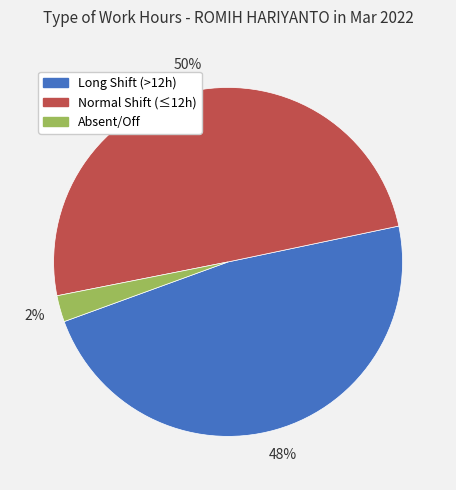

Is it true that Absent/Off is 2% of the pie?

True